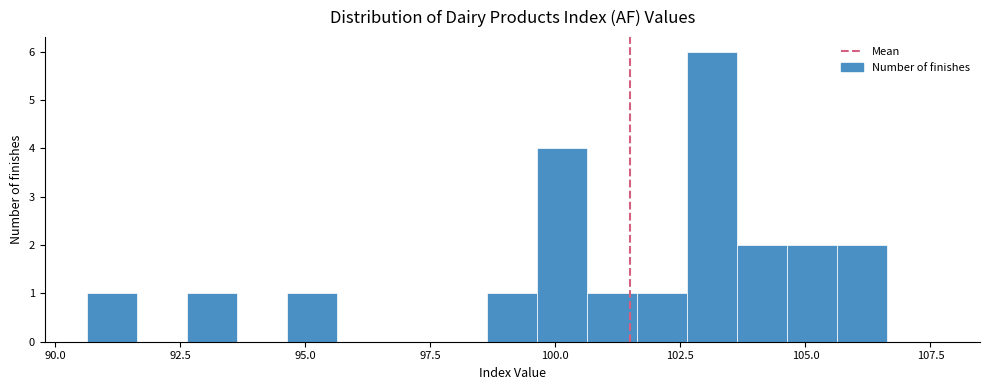

Around what value on the x-axis is the tallest bar? Give the approximate position of its centre, as read against the axis.

103.0